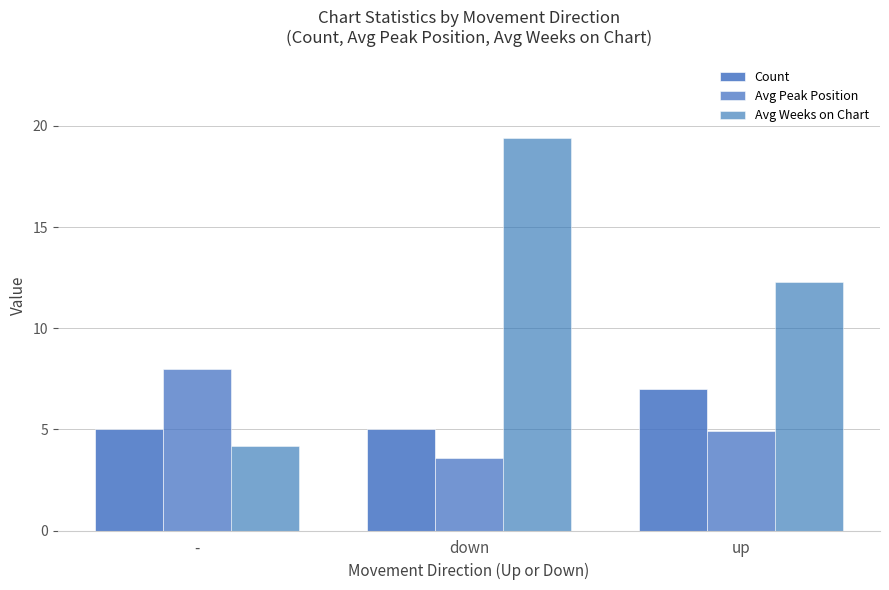

What is the label of the 2nd bar from the right?

down